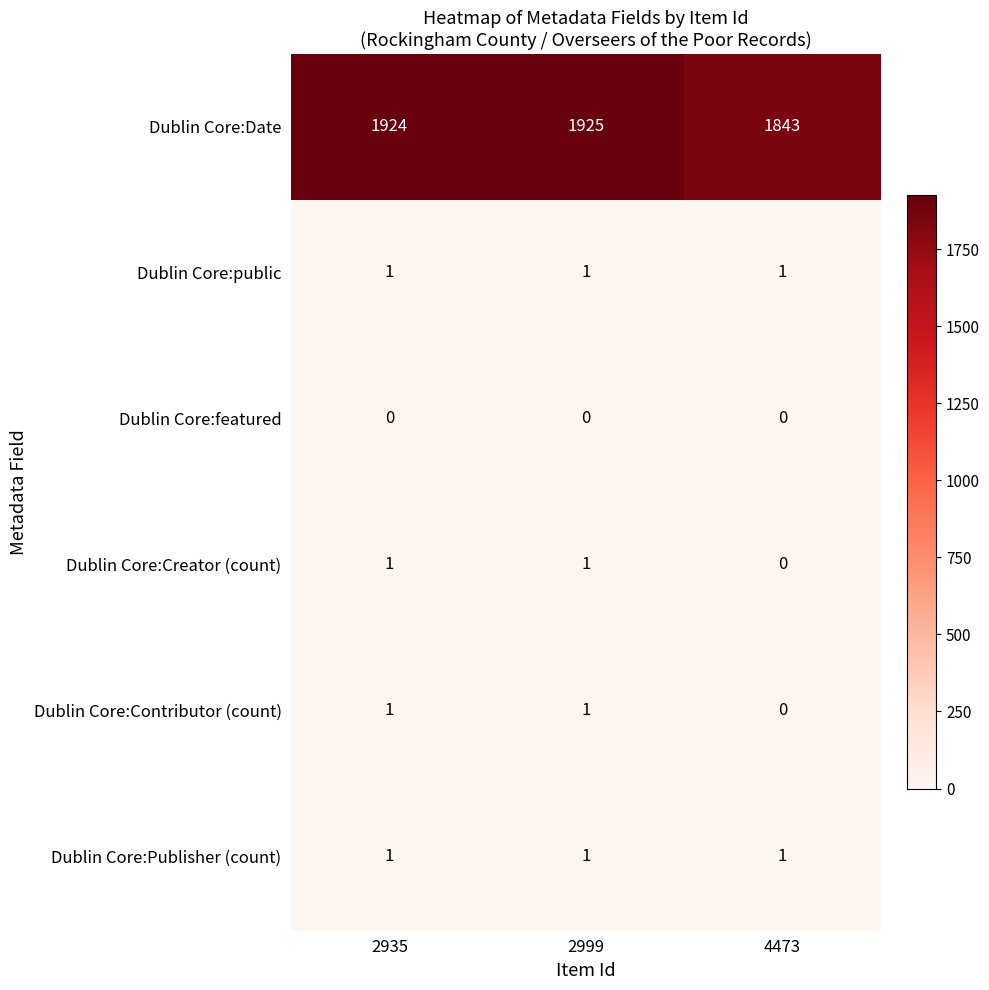

Which label corresponds to the largest value in the chart?

2999